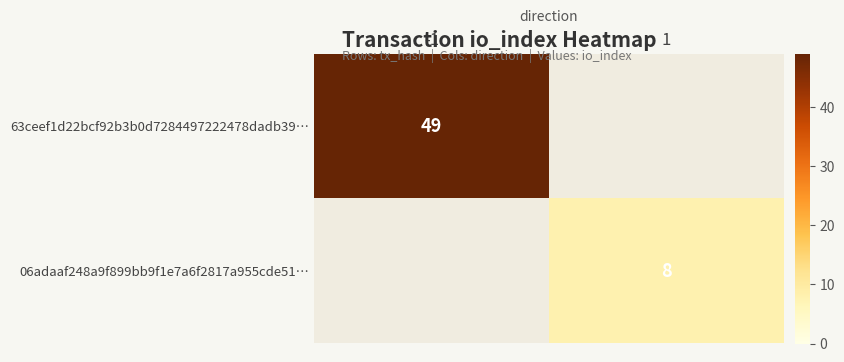

Is the value of 06adaaf248a9f899bb9f1e7a6f2817a955cde51… at 1 greater than the value of 63ceef1d22bcf92b3b0d7284497222478dadb39… at -1?

No